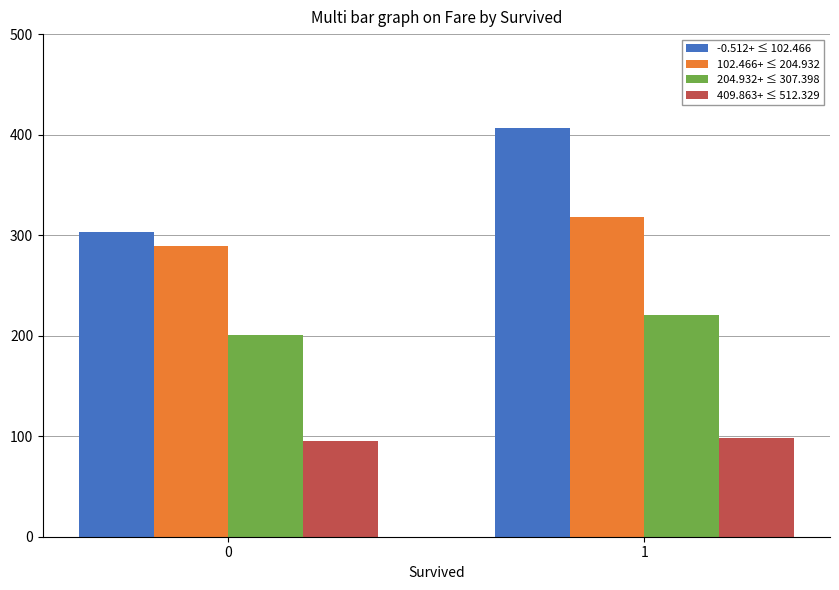

Read the 102.466+ ≤ 204.932 value at 0.

288.8